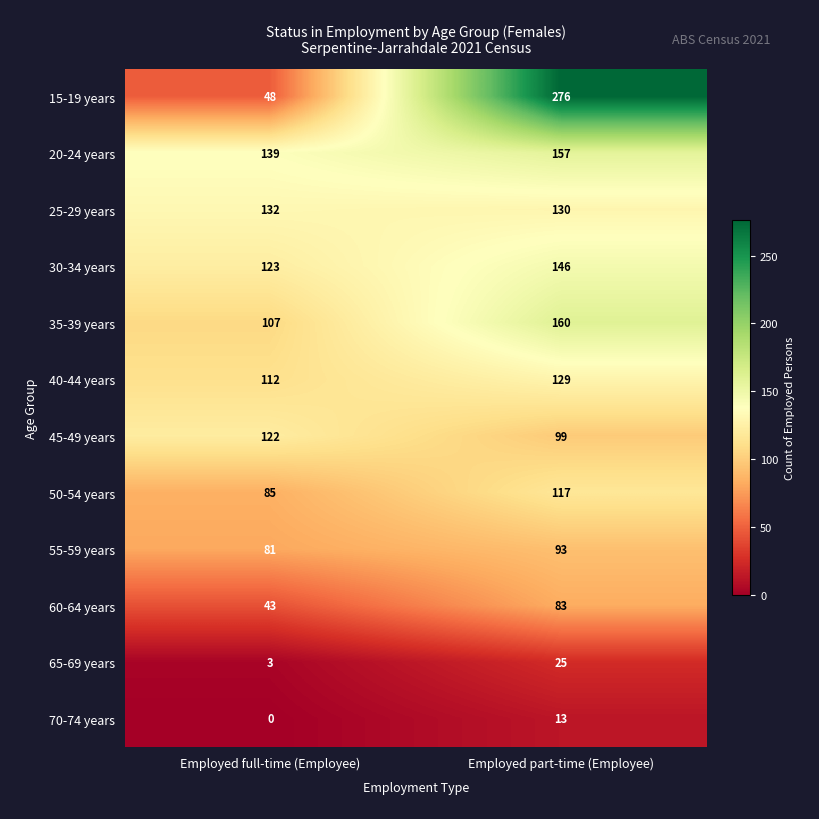

Reading right to left, what are all the values shown in this chart?

15-19 years: 276	48
20-24 years: 157	139
25-29 years: 130	132
30-34 years: 146	123
35-39 years: 160	107
40-44 years: 129	112
45-49 years: 99	122
50-54 years: 117	85
55-59 years: 93	81
60-64 years: 83	43
65-69 years: 25	3
70-74 years: 13	0